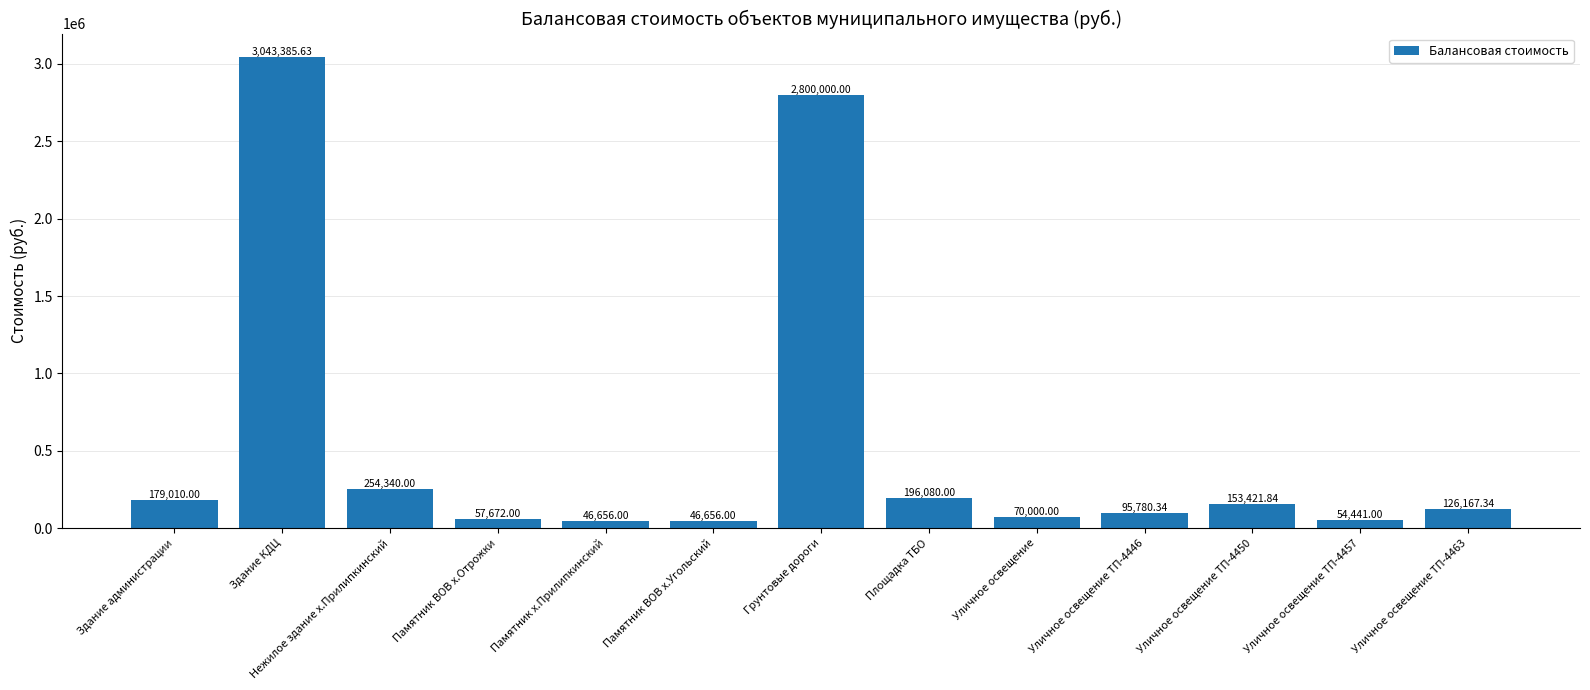

At which category does the chart reach its peak across all series?

Здание КДЦ